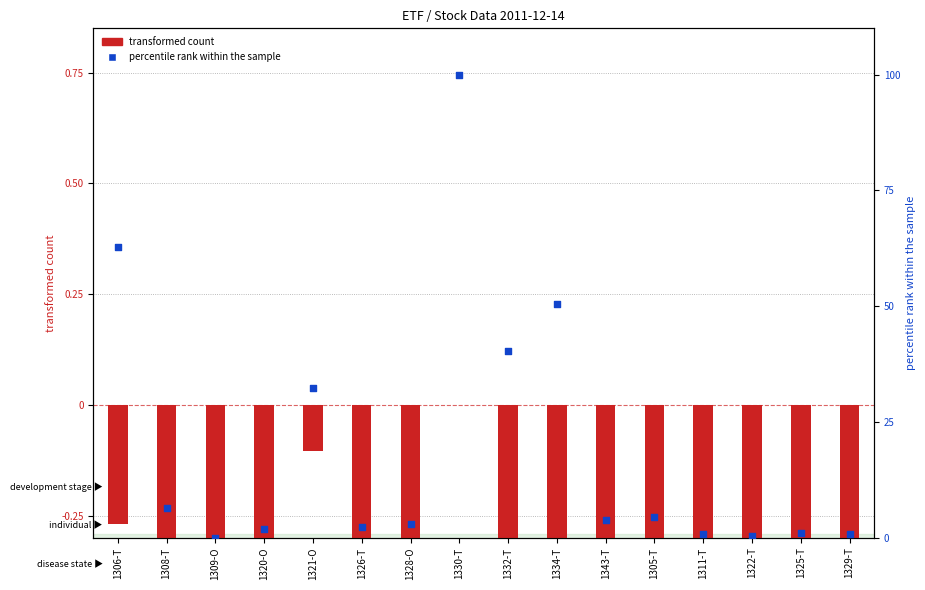

Which series has the largest total across all categories?

percentile rank within the sample